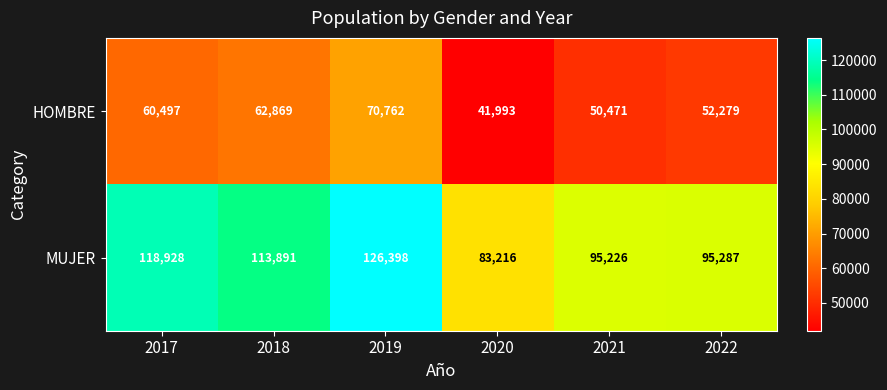

Reading left to right, extract all data points from this chart.

HOMBRE: 2017=60497	2018=62869	2019=70762	2020=41993	2021=50471	2022=52279
MUJER: 2017=118928	2018=113891	2019=126398	2020=83216	2021=95226	2022=95287